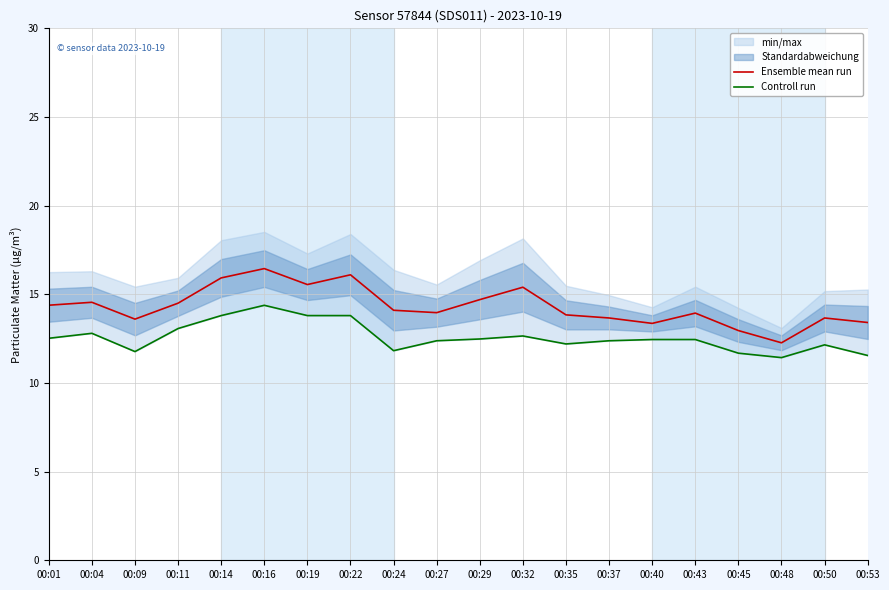

Reading left to right, what are all the values shown in this chart?

Ensemble mean run: 00:01=14.4	00:04=14.6	00:09=13.6	00:11=14.5	00:14=15.9	00:16=16.4	00:19=15.6	00:22=16.1	00:24=14.1	00:27=14.0	00:29=14.7	00:32=15.4	00:35=13.8	00:37=13.7	00:40=13.4	00:43=13.9	00:45=13.0	00:48=12.3	00:50=13.7	00:53=13.4
Controll run: 00:01=12.5	00:04=12.8	00:09=11.8	00:11=13.1	00:14=13.8	00:16=14.4	00:19=13.8	00:22=13.8	00:24=11.8	00:27=12.4	00:29=12.5	00:32=12.7	00:35=12.2	00:37=12.4	00:40=12.4	00:43=12.4	00:45=11.7	00:48=11.4	00:50=12.2	00:53=11.6